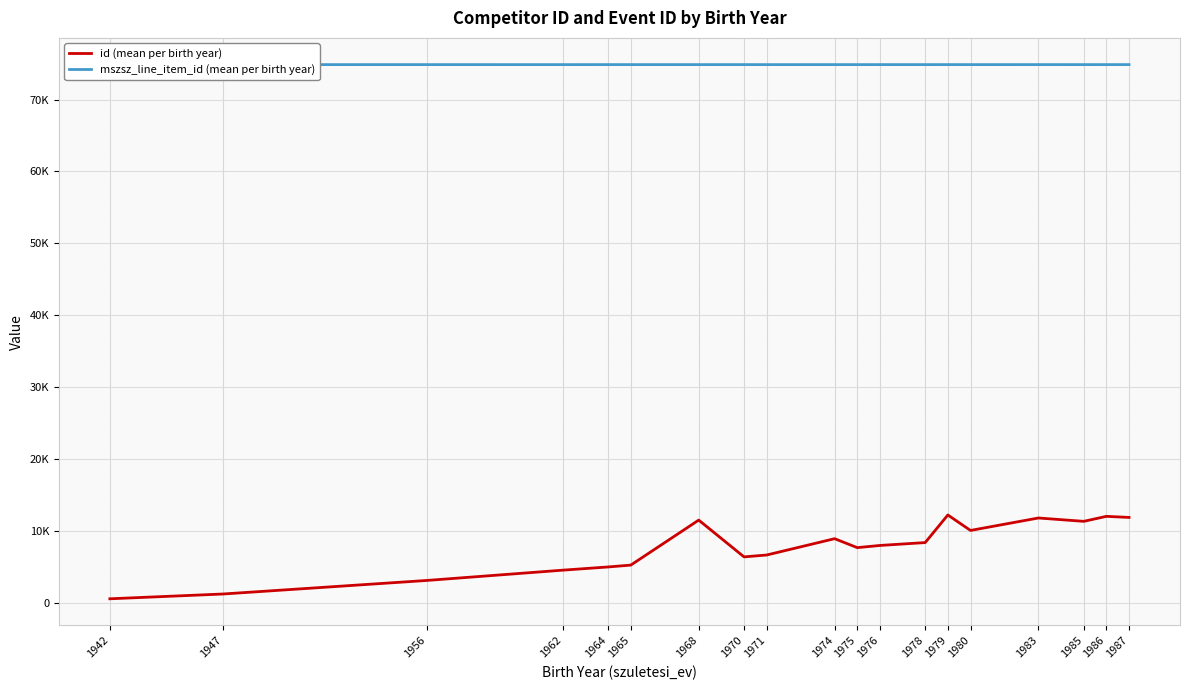

How many data points in id (mean per birth year) are above 7977?

9